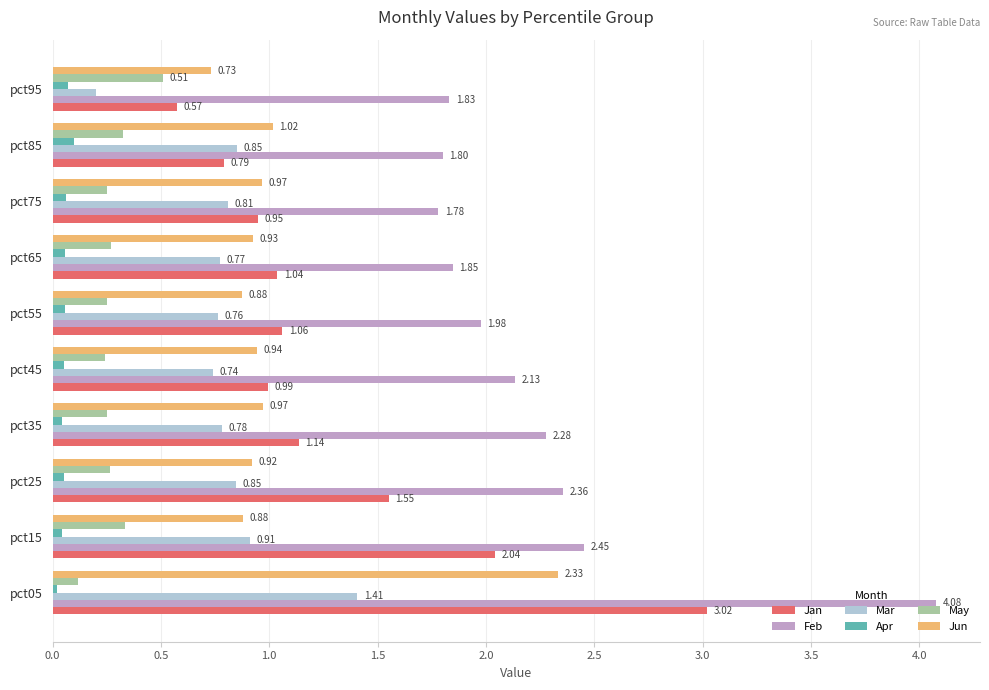

Is the value of Apr at pct35 greater than the value of Feb at pct35?

No